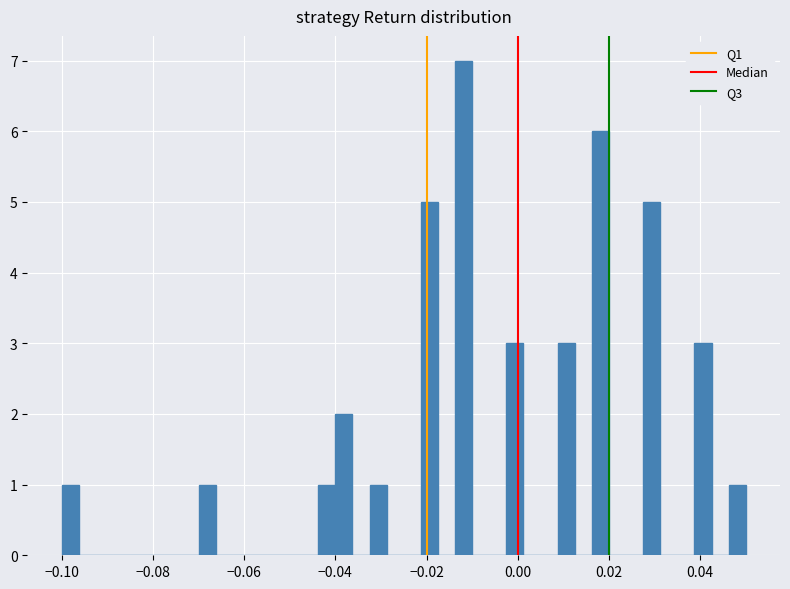

Read against the x-axis, roughly where is the centre of the tallest bar?

-0.012